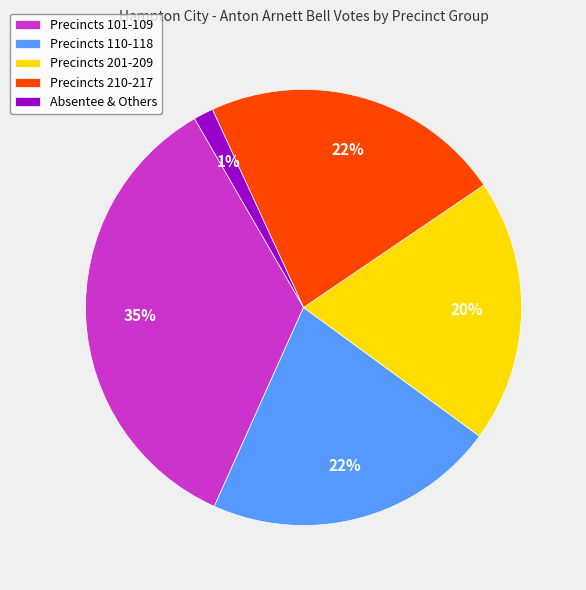

Do Precincts 110-118 and Precincts 101-109 together represent more than half of the pie?

Yes